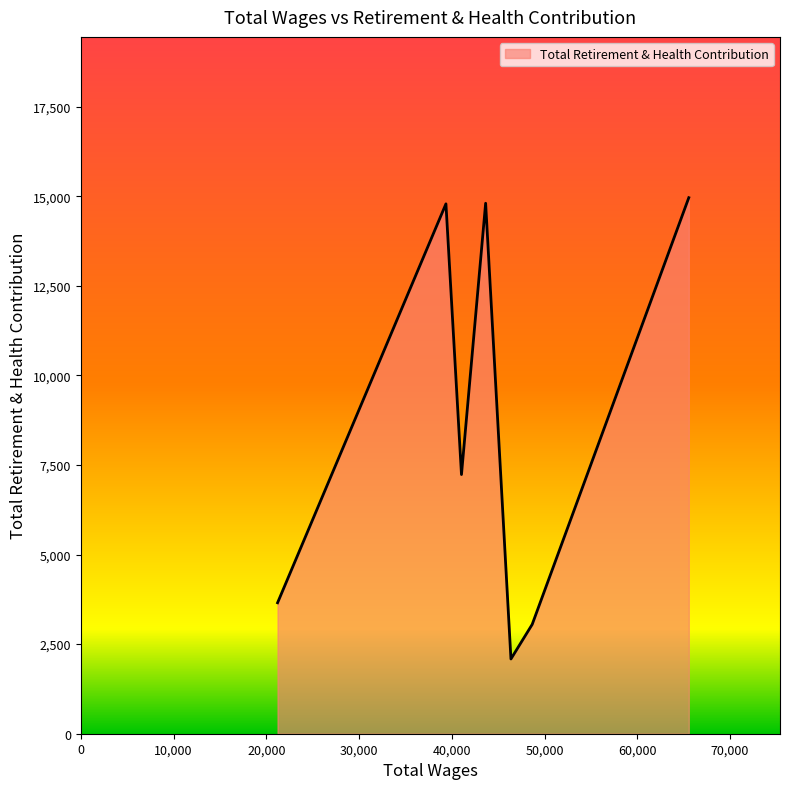

How many values are below 7232?

3